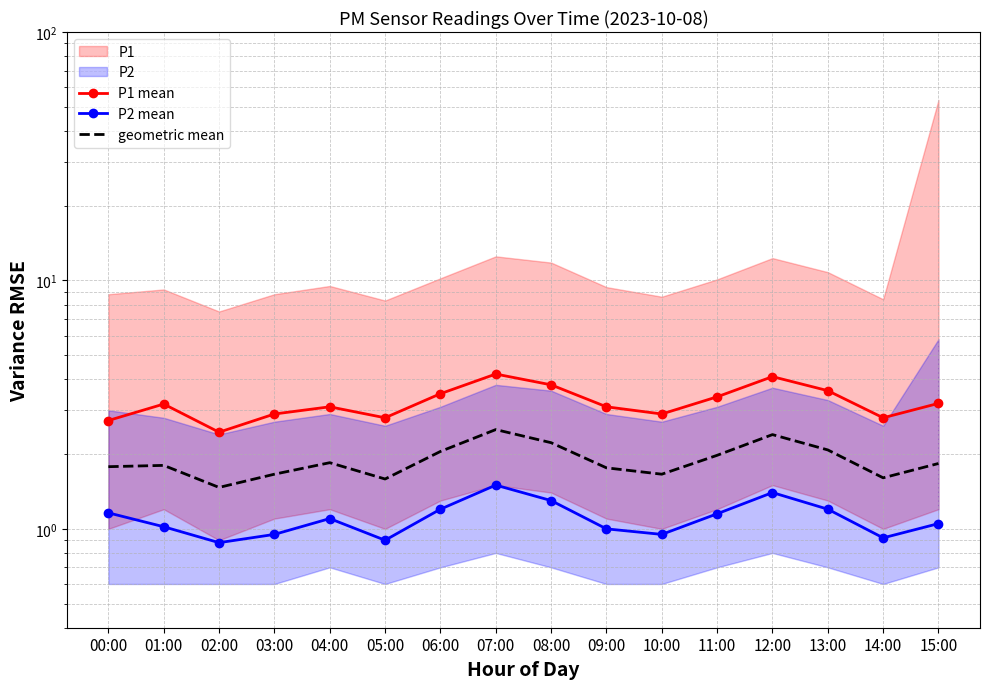

What is the difference between the P1 mean values at 15:00 and 11:00?

0.2